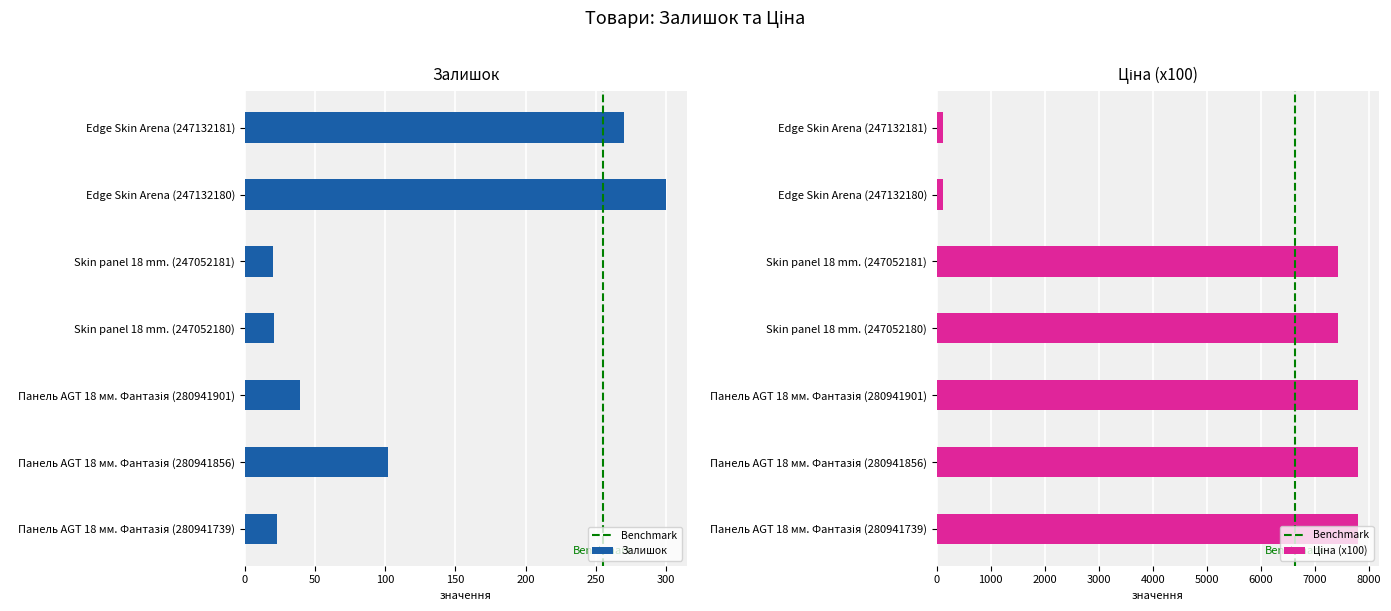

Which has a higher value, Skin panel 18 mm. (247052181) or Edge Skin Arena (247132181)?

Edge Skin Arena (247132181)